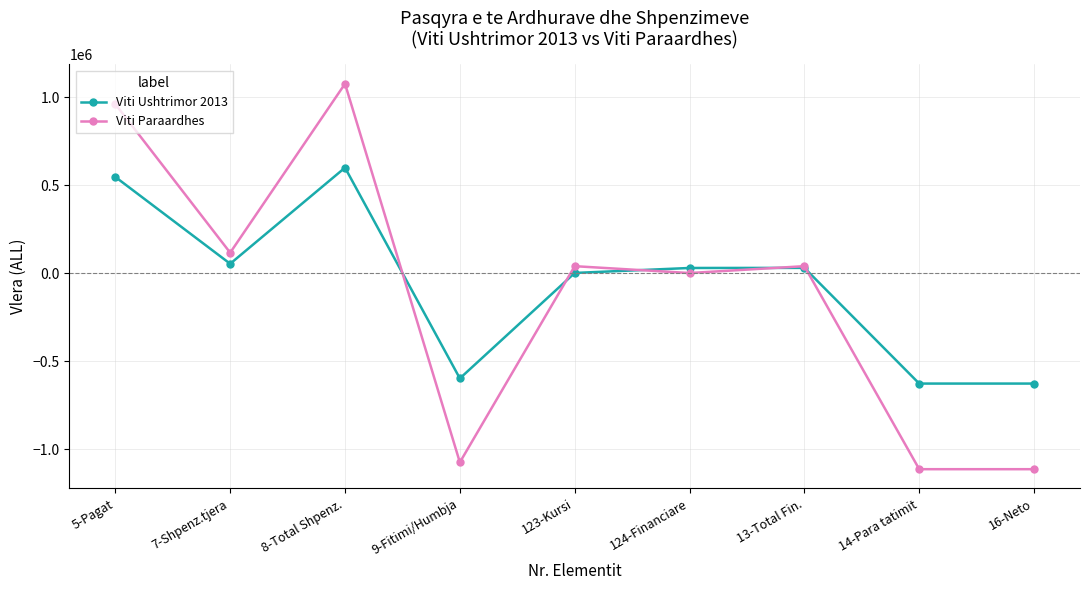

Which label corresponds to the largest value in the chart?

8-Total Shpenz.